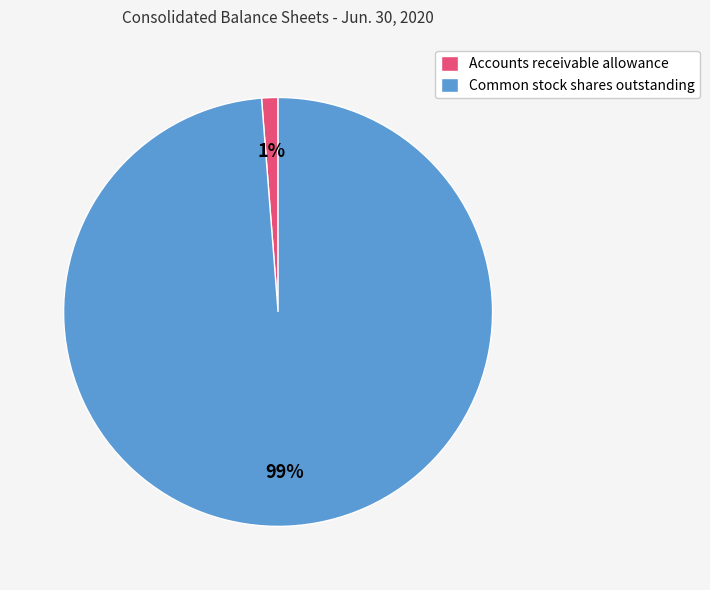

Combined, do Accounts receivable allowance and Common stock shares outstanding account for over 50%?

Yes